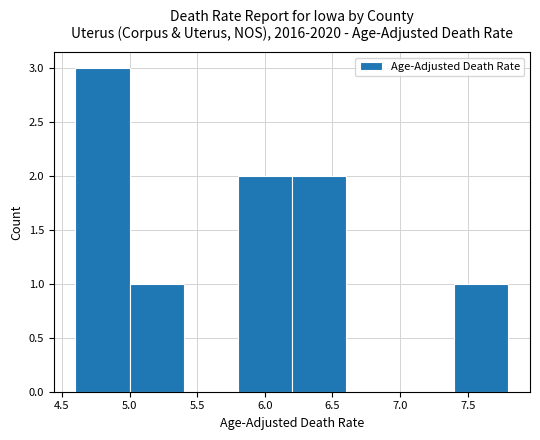

Reading left to right, transcribe this chart: for each bar, give the range it covers on the x-axis and its height. The values are not printed on the chart, so give them approximately, as read against the axis.

4.6 to 5.0: 3
5.0 to 5.4: 1
5.4 to 5.8: 0
5.8 to 6.2: 2
6.2 to 6.6: 2
6.6 to 7.0: 0
7.0 to 7.4: 0
7.4 to 7.8: 1